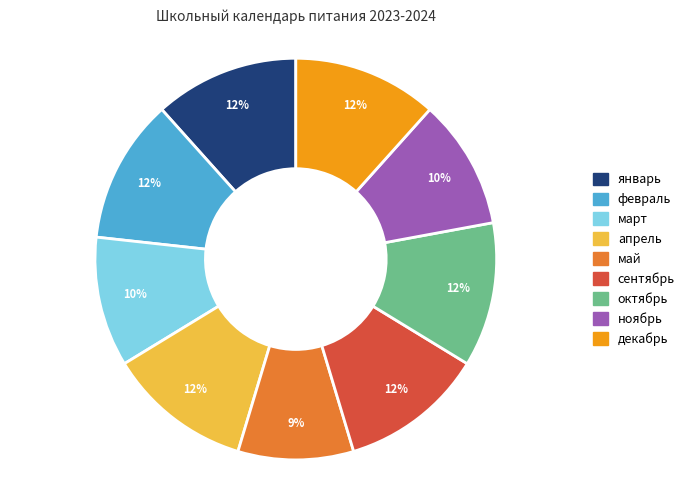

Which slice is the smallest?

май